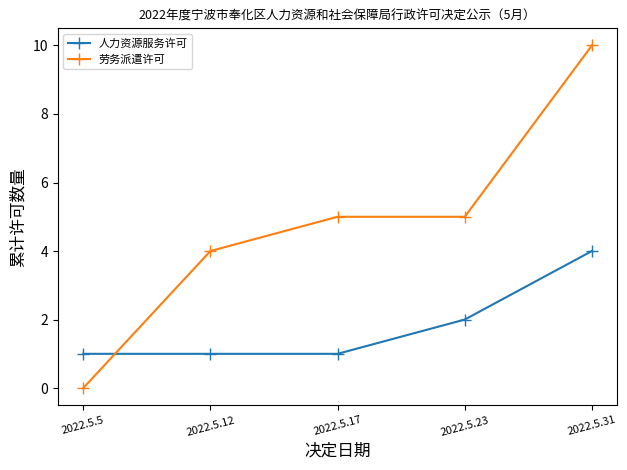

What value does the 人力资源服务许可 series have at 2022.5.23?

2